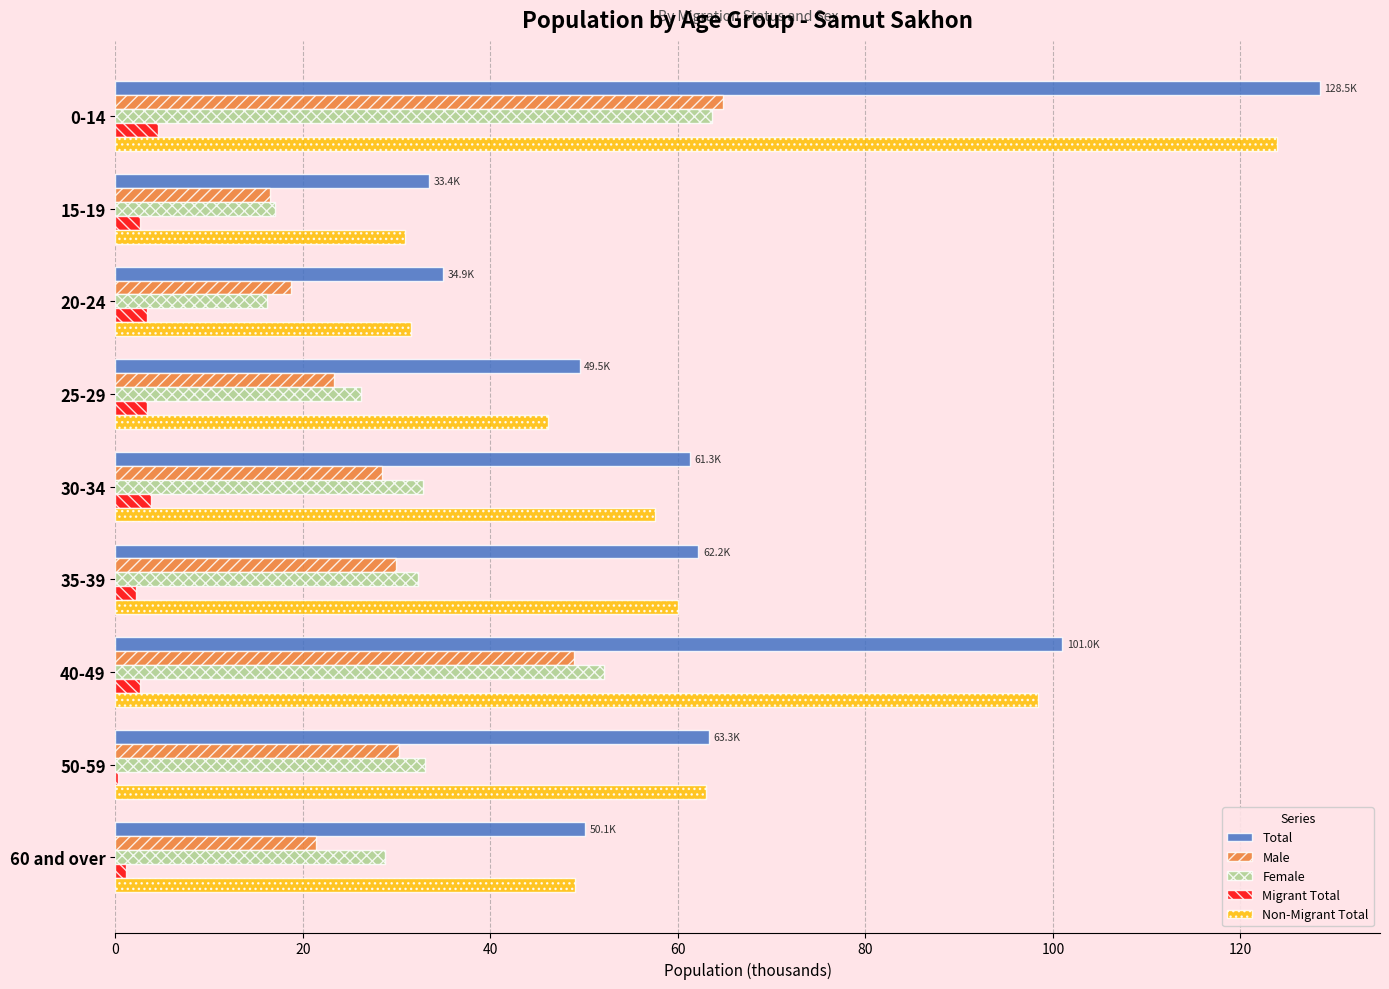

Is it true that Non-Migrant Total equals 31.5 at 20-24?

True